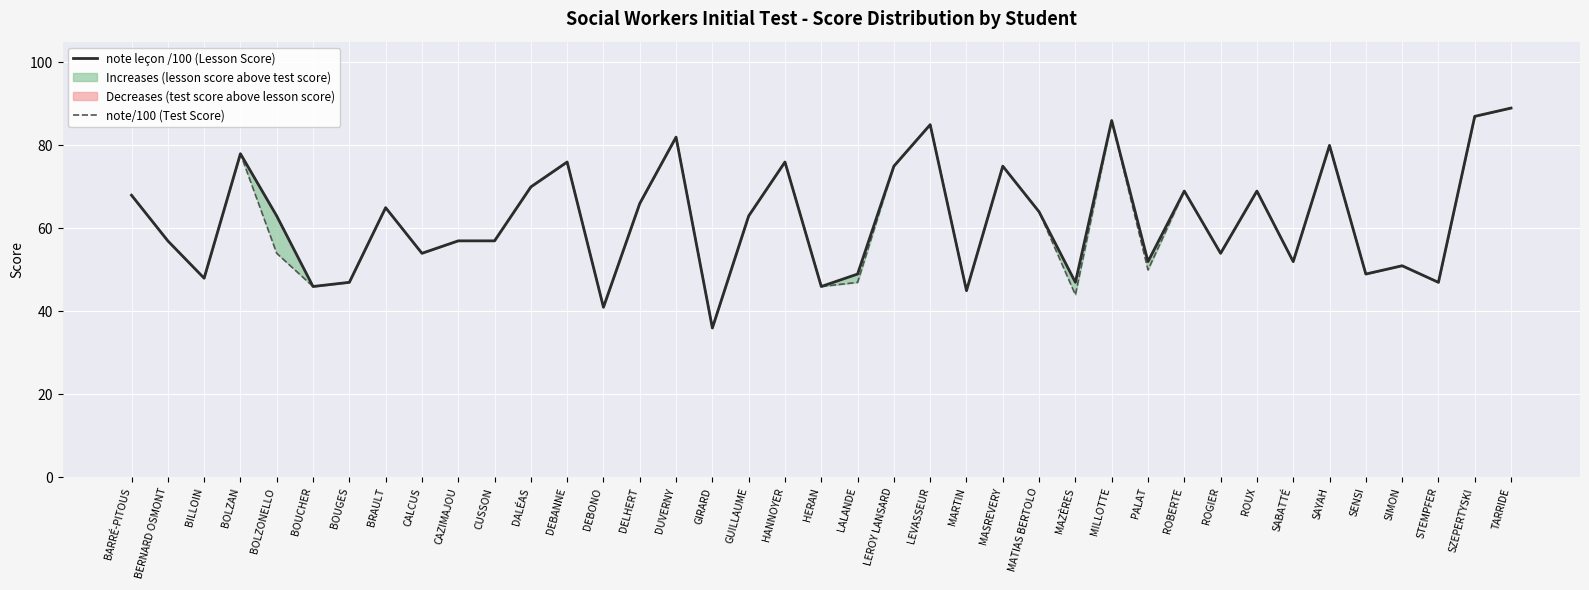

Reading right to left, extract all data points from this chart.

note leçon /100 (Lesson Score): 89	87	47	51	49	80	52	69	54	69	52	86	47	64	75	45	85	75	49	46	76	63	36	82	66	41	76	70	57	57	54	65	47	46	63	78	48	57	68
note/100 (Test Score): 89	87	47	51	49	80	52	69	54	69	50	86	44	64	75	45	85	75	47	46	76	63	36	82	66	41	76	70	57	57	54	65	47	46	54	78	48	57	68